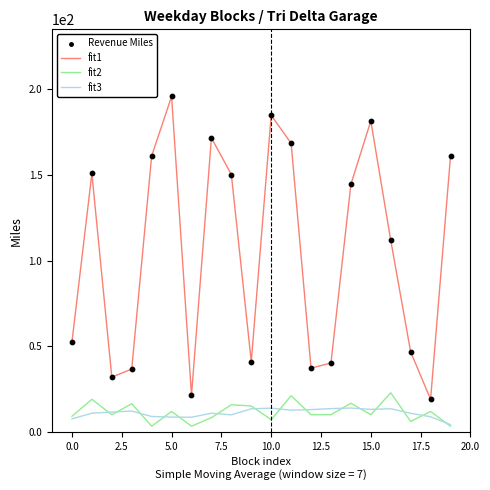

Which series has the largest total across all categories?

fit1